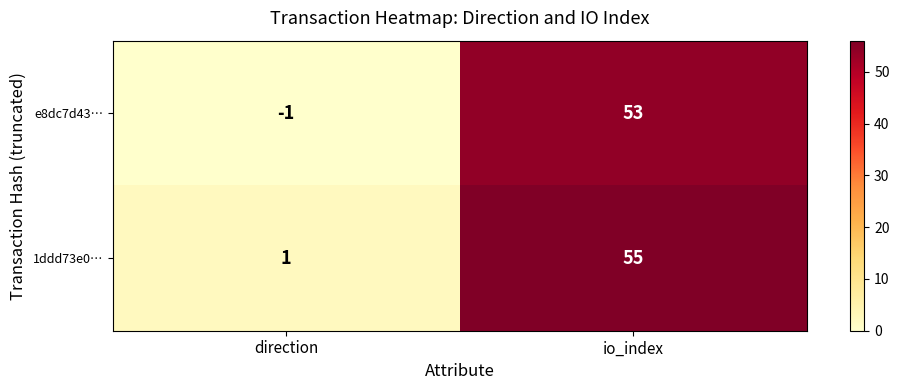

Rank the series by their maximum value, from lowest to highest.

e8dc7d43…, 1ddd73e0…